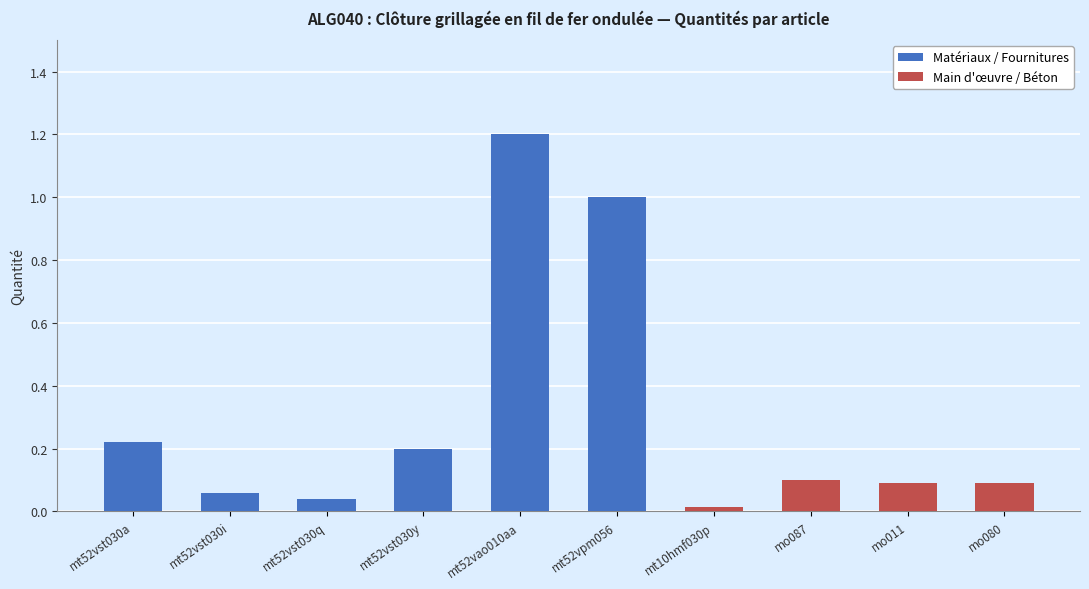

Rank the categories by value from lowest to highest.

mt10hmf030p, mt52vst030q, mt52vst030i, mo011, mo080, mo087, mt52vst030y, mt52vst030a, mt52vpm056, mt52vao010aa